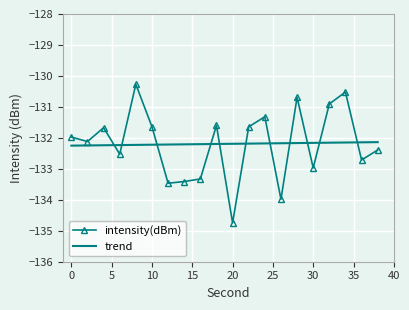

Rank the series by their maximum value, from highest to lowest.

intensity(dBm), trend